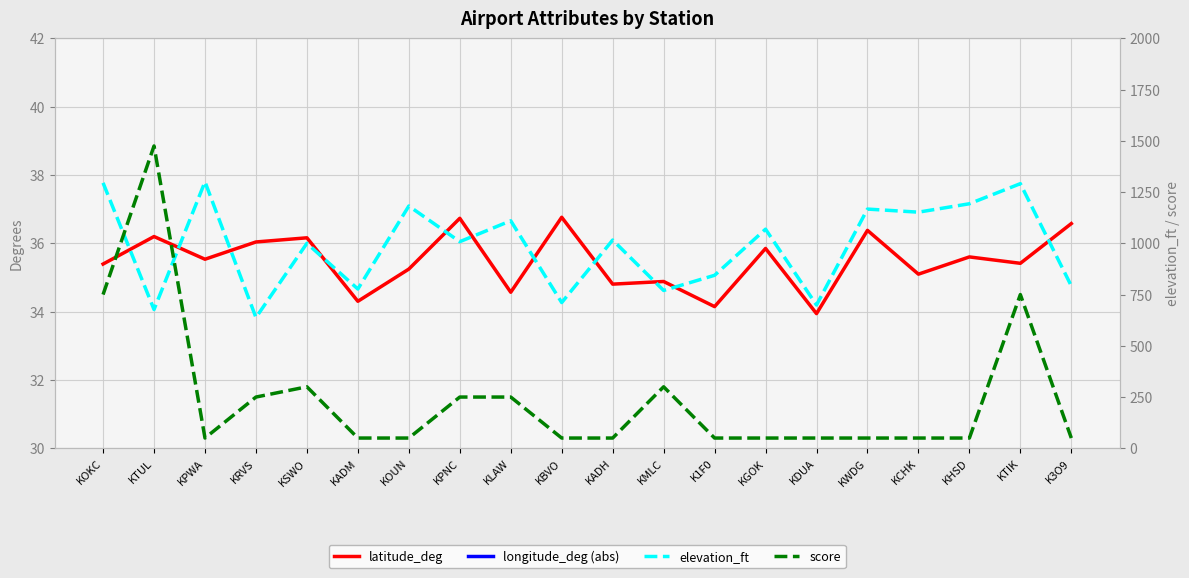

What is the difference between the second highest and second lowest values in the longitude_deg (abs) series?

2.2